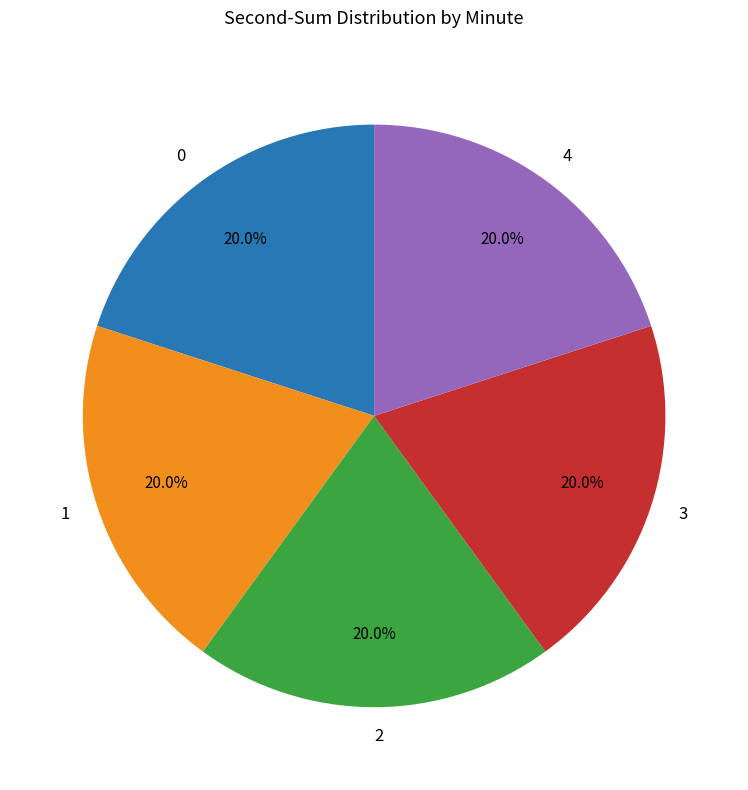

Approximately how many times larger is the value at 1 compared to 0?

1.0